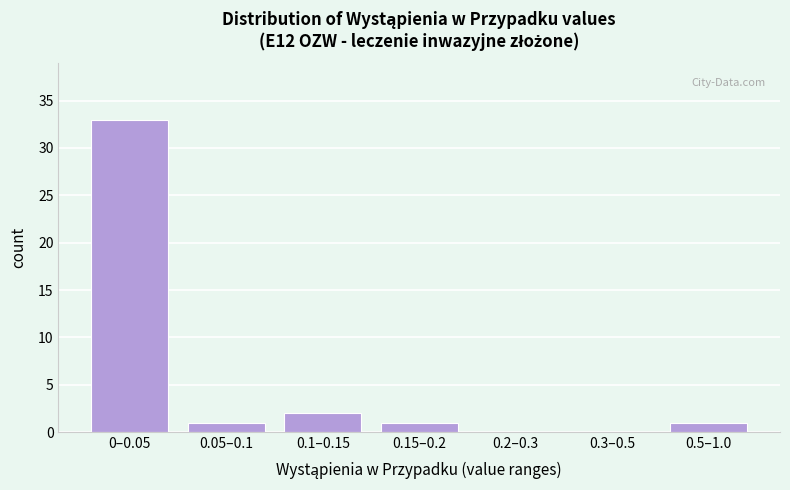

Reading left to right, transcribe all the data shown in this chart.

0–0.05=33	0.05–0.1=1	0.1–0.15=2	0.15–0.2=1	0.2–0.3=0	0.3–0.5=0	0.5–1.0=1